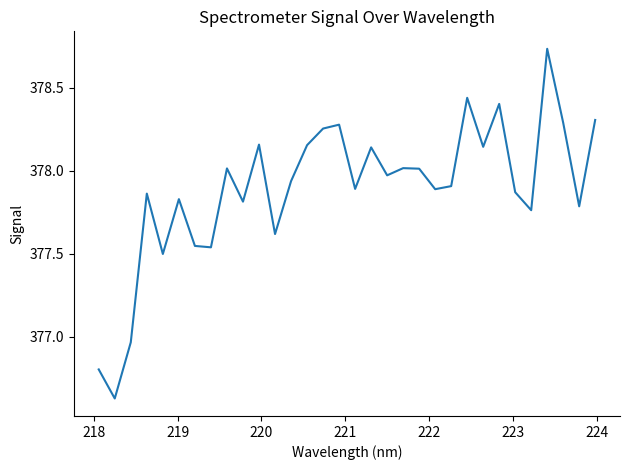

True or false: there are more than 2 points higher than both neighbors.

True